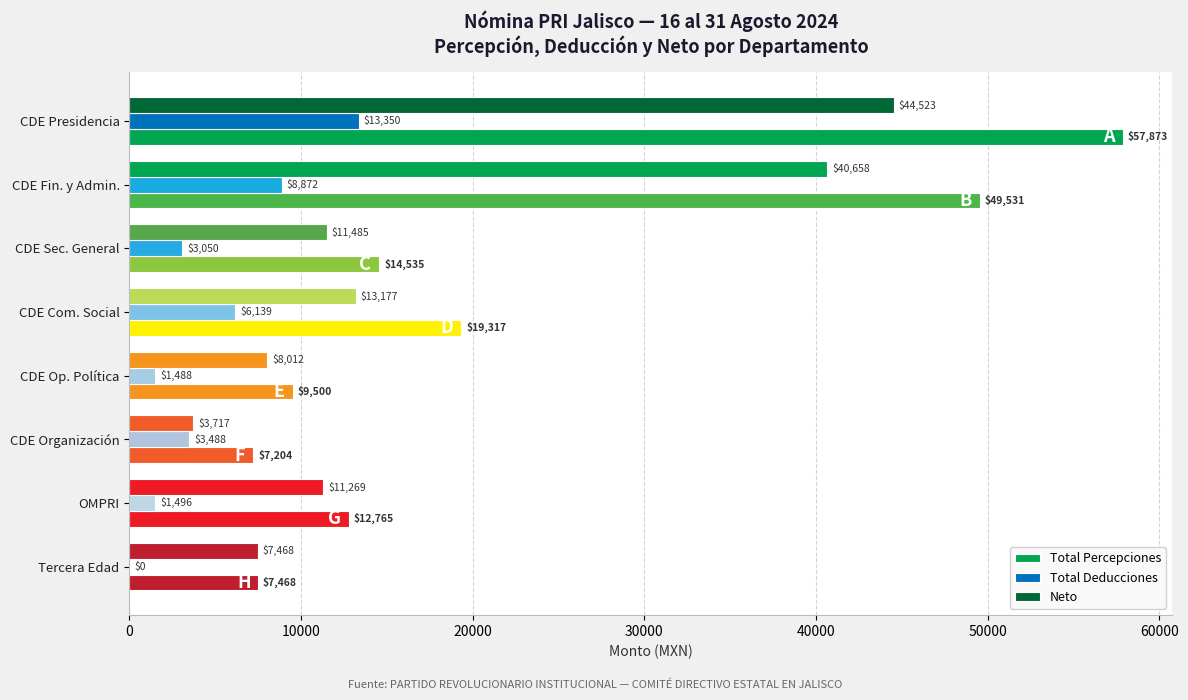

How many distinct data groups are displayed?

3